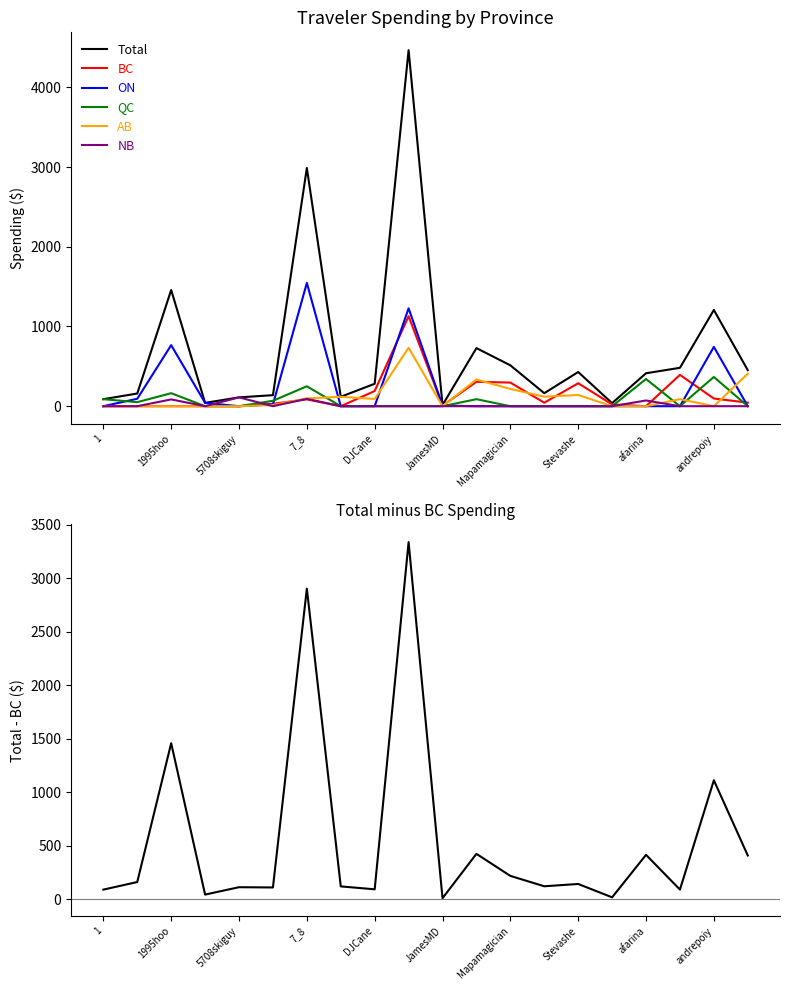

The AB series shows 0.0 at afarina. True or false?

True